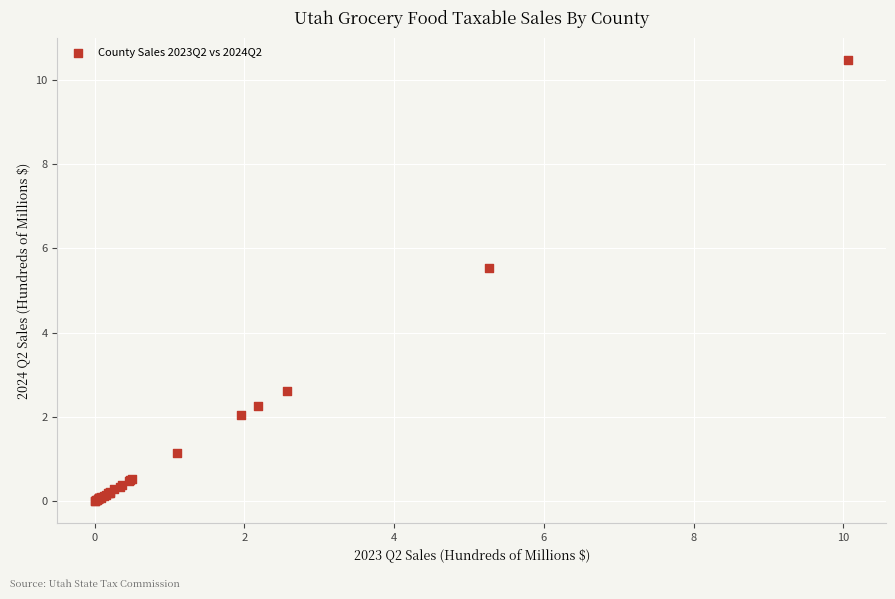

What Y value in the scatter plot is closest to 5?

5.5